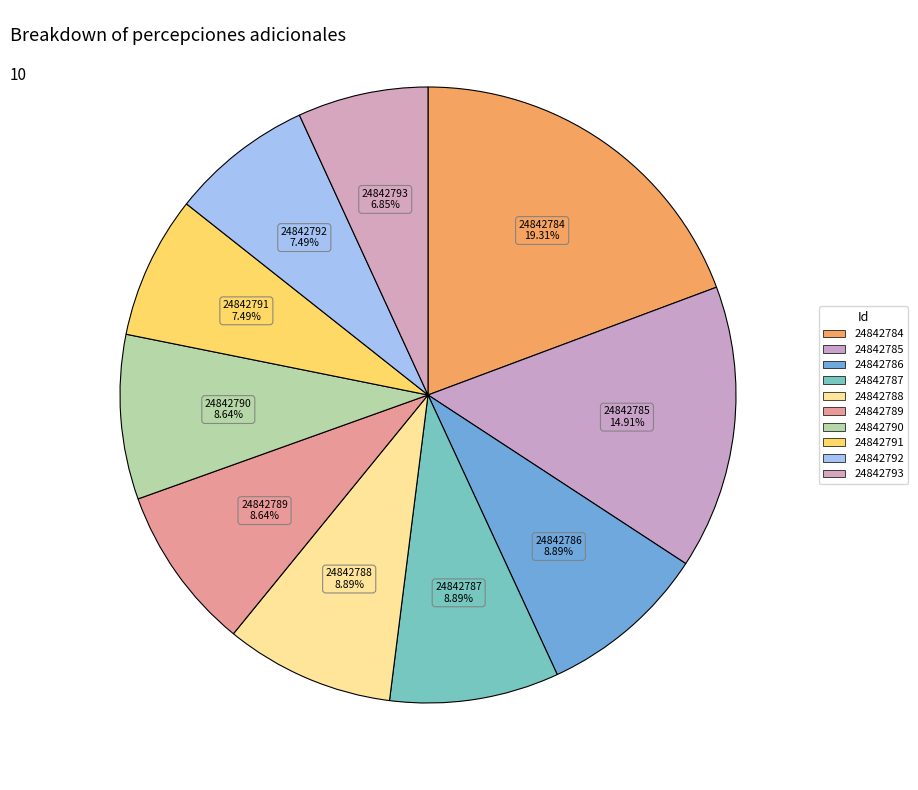

Is the sum of 24842793 and 24842792 greater than half?

No